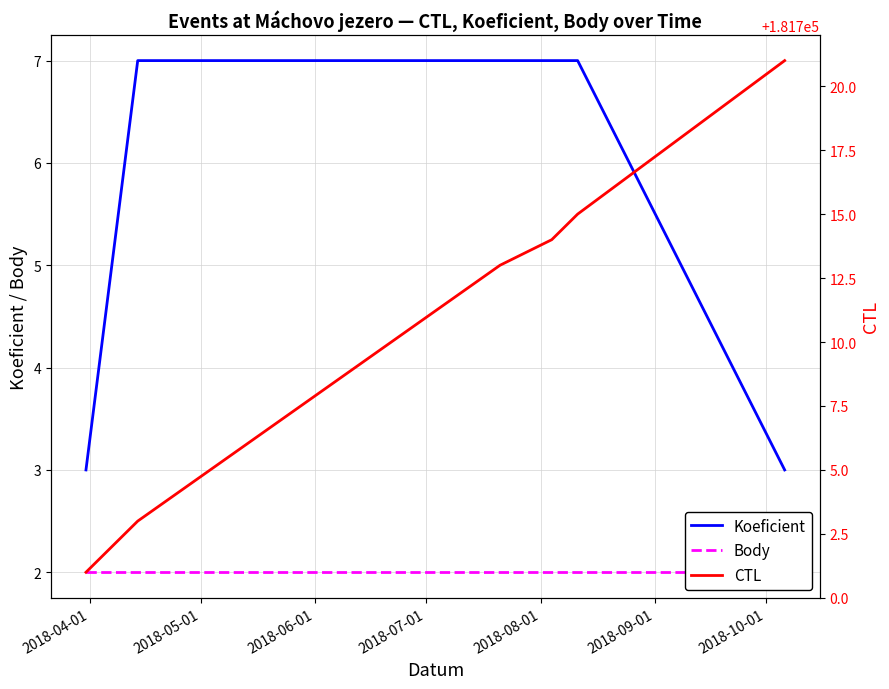

Is it true that CTL equals 181701 at 2018-04-01?

True